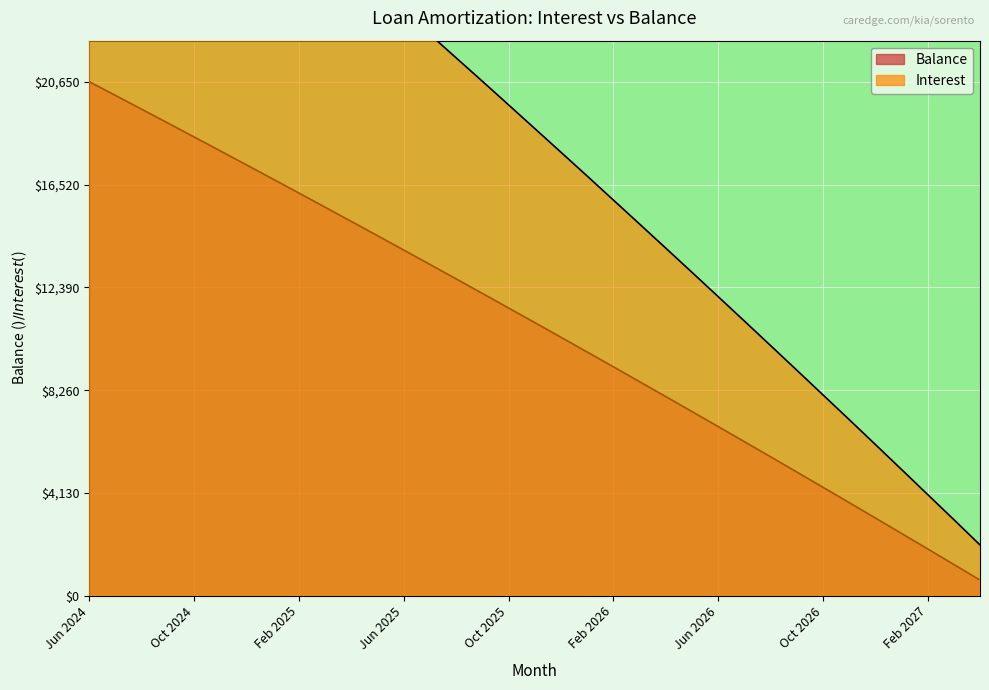

At Jul 2026, list the series in order from largest to smallest.

Interest, Balance